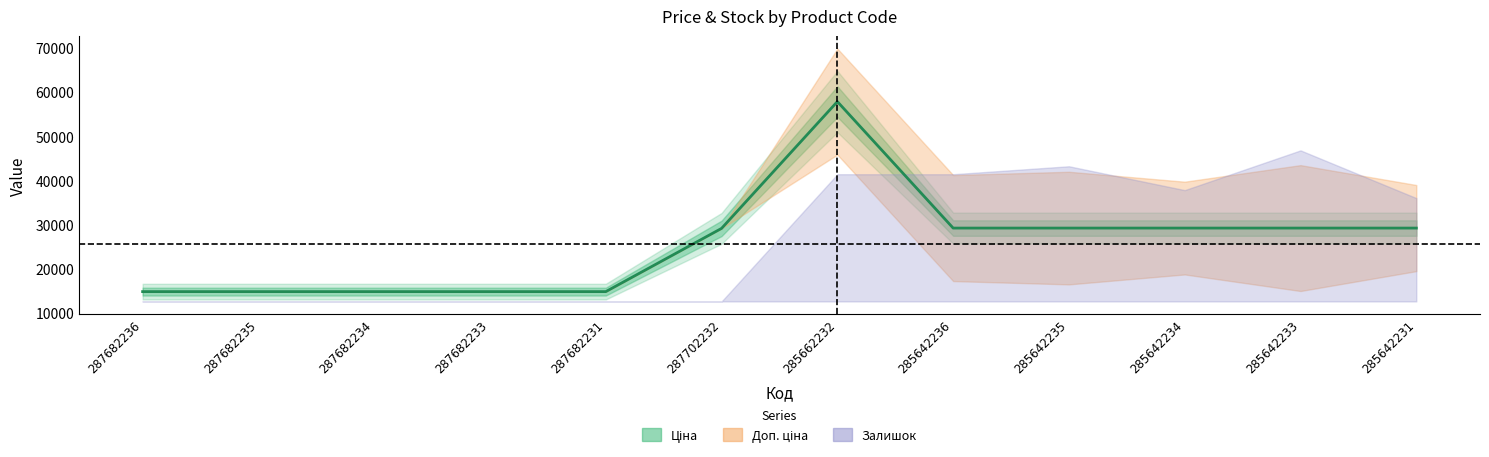

What are all the series names shown in the legend?

Ціна, Доп. ціна, Залишок